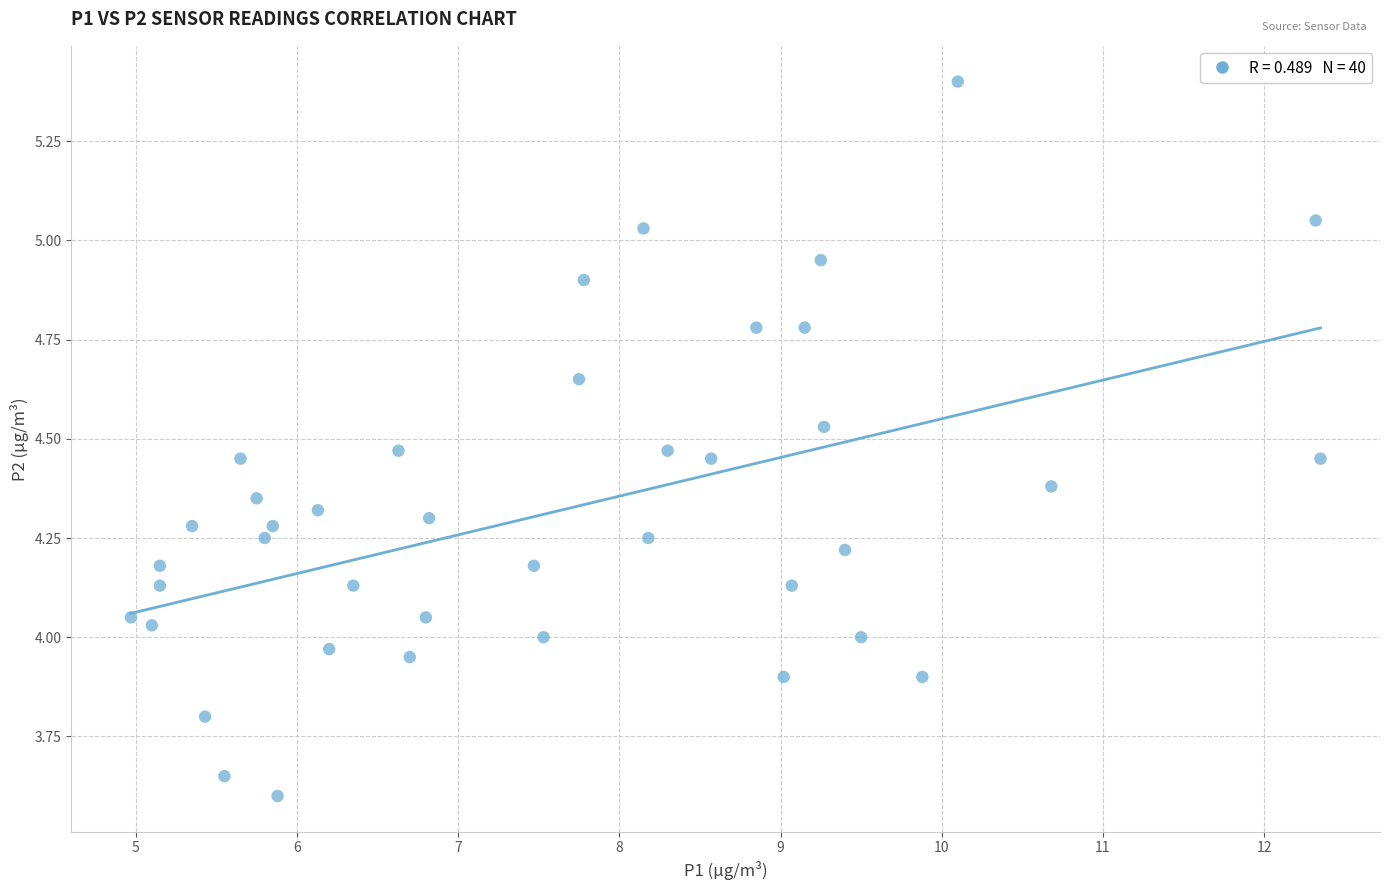

What is the range of X values (max minus min)?

7.4